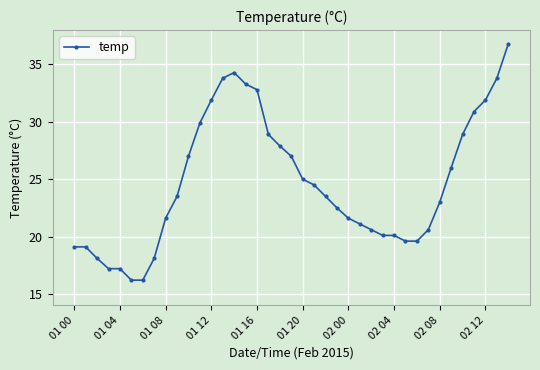

Reading left to right, extract all data points from this chart.

19.1	19.1	18.1	17.2	17.2	16.2	16.2	18.1	21.6	23.5	27.0	29.9	31.9	33.8	34.3	33.3	32.8	28.9	27.9	27.0	25.0	24.5	23.5	22.5	21.6	21.1	20.6	20.1	20.1	19.6	19.6	20.6	23.0	26.0	28.9	30.9	31.9	33.8	36.8